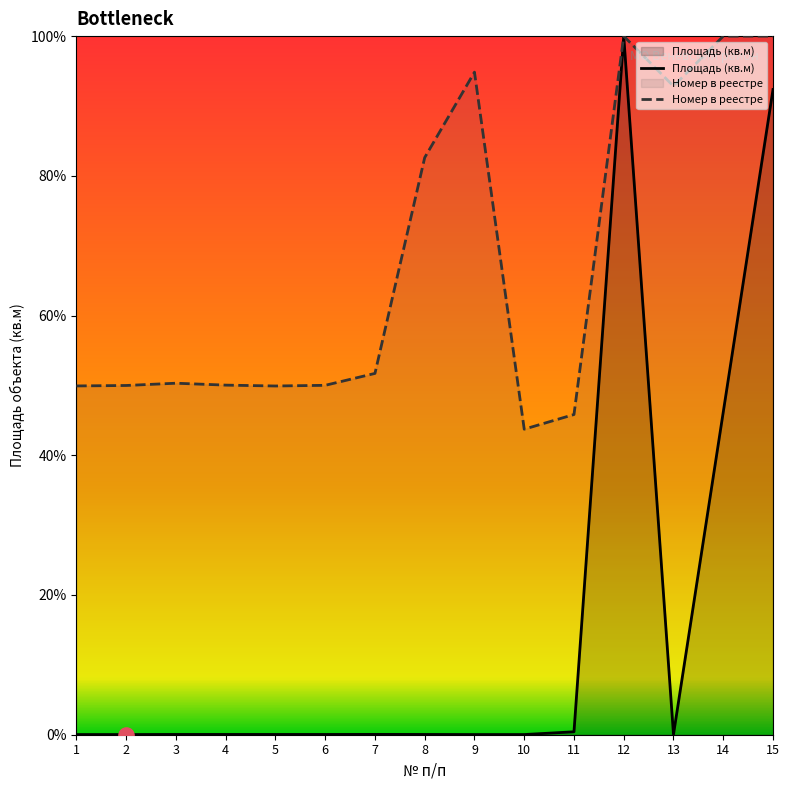

Is the value of Номер в реестре at 7 greater than the value of Площадь (кв.м) at 6?

Yes